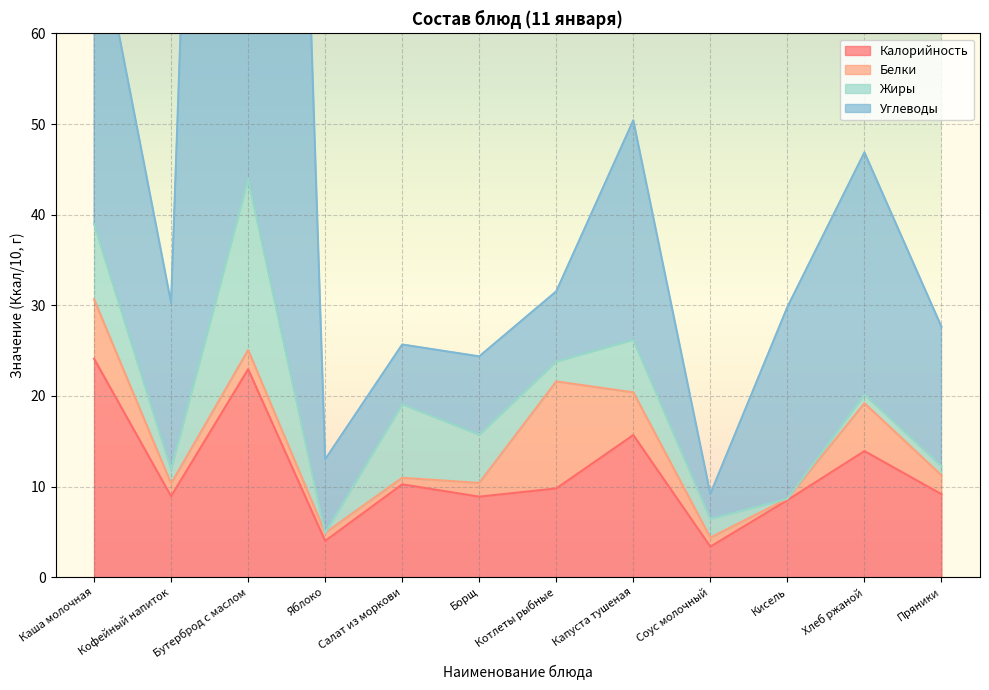

True or false: Калорийность has more than 1 interior local peaks.

True